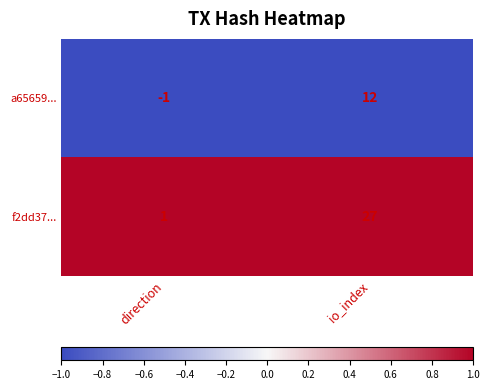

List the series in order of their peak value, lowest first.

a65659..., f2dd37...